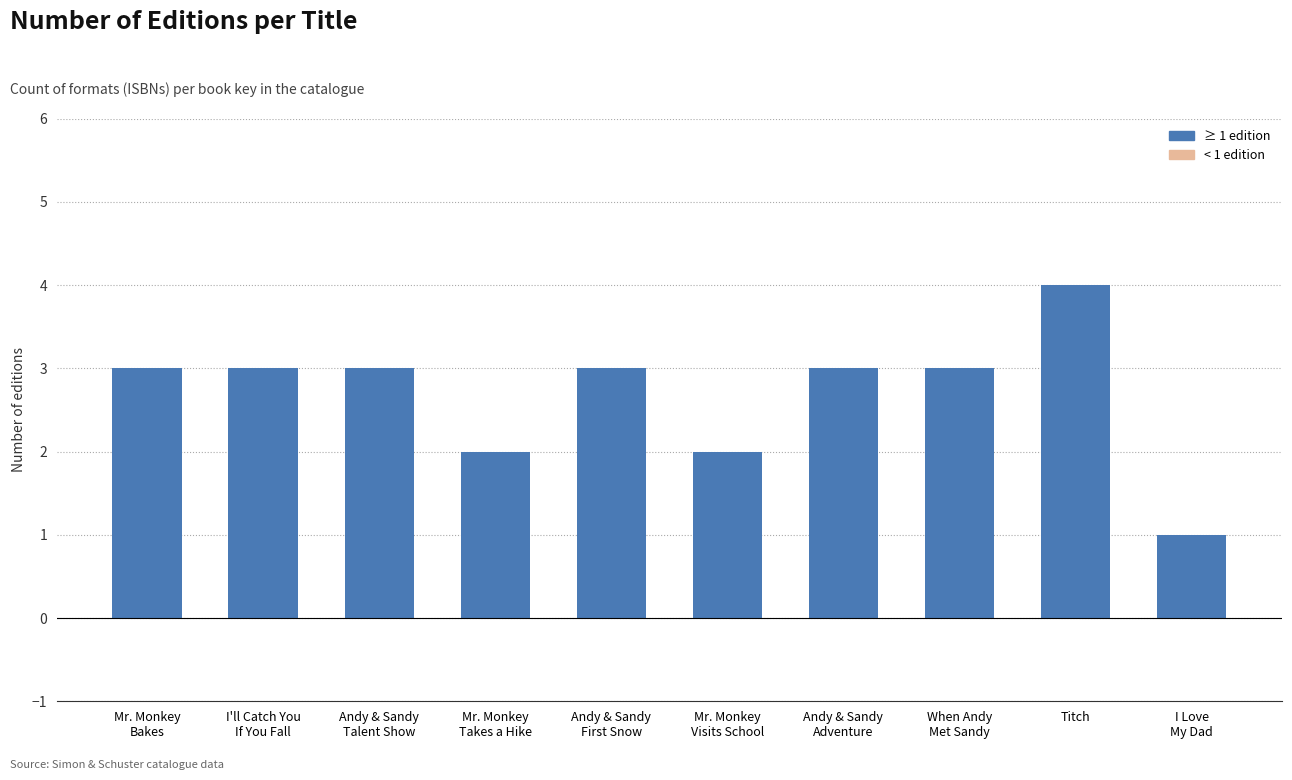

What is the value of the 5th bar from the left?

3